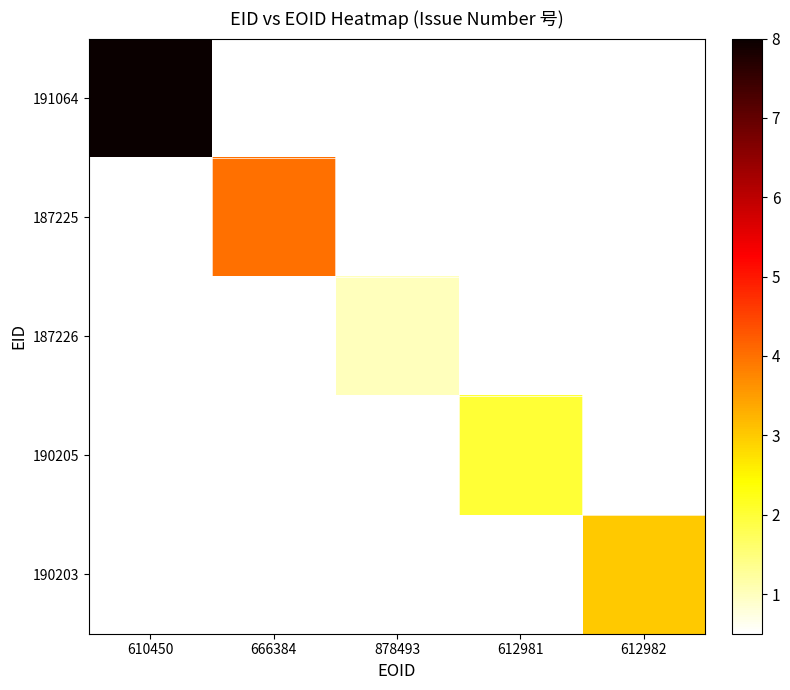

Reading left to right, extract all data points from this chart.

191064: 610450=8.0	666384=0.5	878493=0.5	612981=0.5	612982=0.5
187225: 610450=0.5	666384=4.0	878493=0.5	612981=0.5	612982=0.5
187226: 610450=0.5	666384=0.5	878493=1.0	612981=0.5	612982=0.5
190205: 610450=0.5	666384=0.5	878493=0.5	612981=2.0	612982=0.5
190203: 610450=0.5	666384=0.5	878493=0.5	612981=0.5	612982=3.0